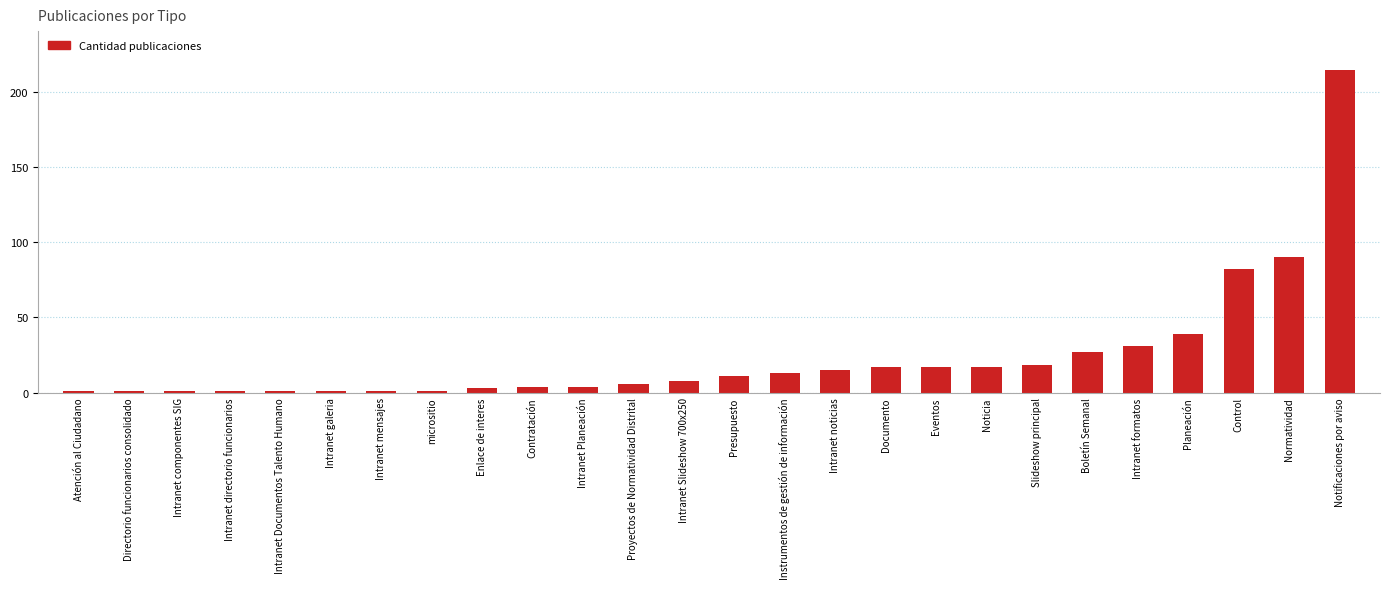

What is the sum of all values?

625